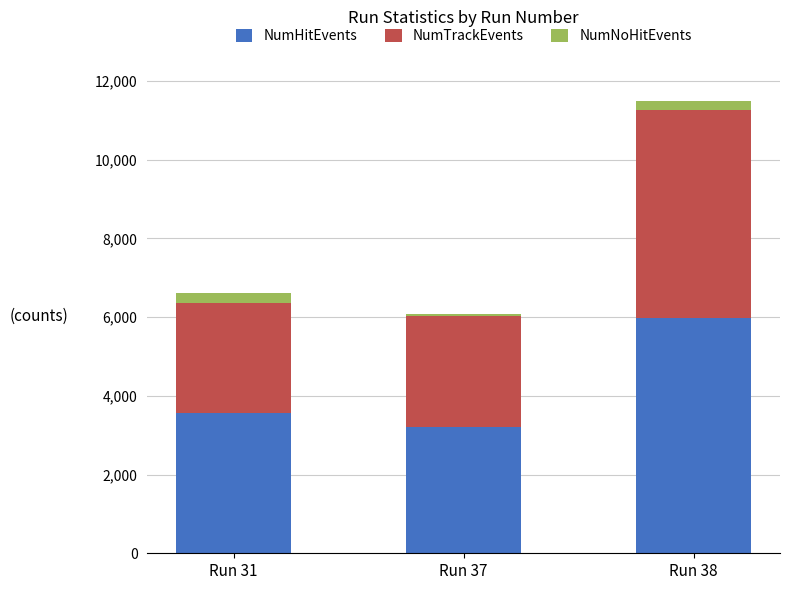

At which category is the sum across all series the highest?

Run 38